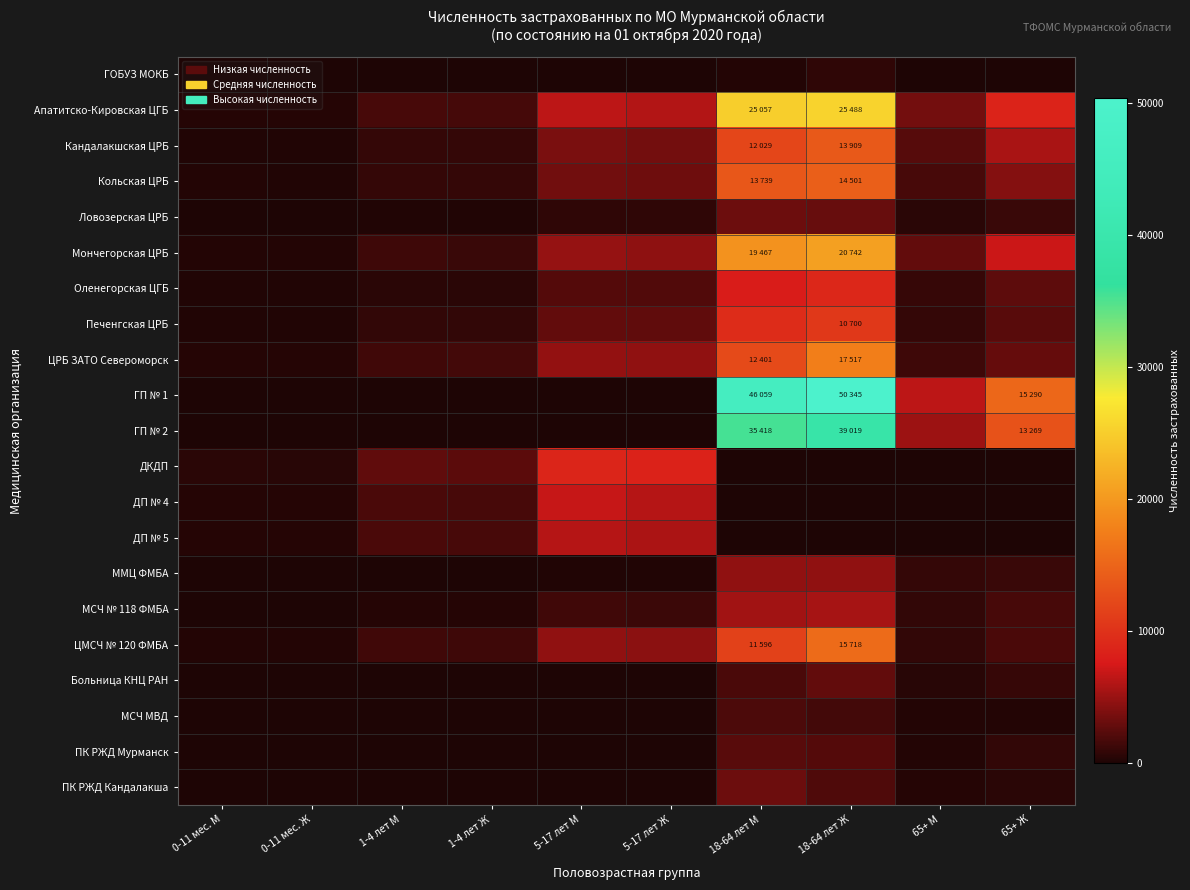

Reading left to right, transcribe all the data shown in this chart.

ГОБУЗ МОКБ: 0-11 мес. М=0	0-11 мес. Ж=0	1-4 лет М=0	1-4 лет Ж=0	5-17 лет М=0	5-17 лет Ж=0	18-64 лет М=258	18-64 лет Ж=782	65+ М=41	65+ Ж=44
Апатитско-Кировская ЦГБ: 0-11 мес. М=321	0-11 мес. Ж=304	1-4 лет М=1726	1-4 лет Ж=1634	5-17 лет М=6414	5-17 лет Ж=6013	18-64 лет М=25057	18-64 лет Ж=25488	65+ М=3503	65+ Ж=8634
Кандалакшская ЦРБ: 0-11 мес. М=163	0-11 мес. Ж=180	1-4 лет М=951	1-4 лет Ж=920	5-17 лет М=3764	5-17 лет Ж=3511	18-64 лет М=12029	18-64 лет Ж=13909	65+ М=2324	65+ Ж=5621
Кольская ЦРБ: 0-11 мес. М=220	0-11 мес. Ж=182	1-4 лет М=912	1-4 лет Ж=886	5-17 лет М=3427	5-17 лет Ж=3286	18-64 лет М=13739	18-64 лет Ж=14501	65+ М=1761	65+ Ж=4166
Ловозерская ЦРБ: 0-11 мес. М=26	0-11 мес. Ж=30	1-4 лет М=184	1-4 лет Ж=183	5-17 лет М=760	5-17 лет Ж=721	18-64 лет М=3157	18-64 лет Ж=2988	65+ М=497	65+ Ж=1163
Мончегорская ЦРБ: 0-11 мес. М=252	0-11 мес. Ж=220	1-4 лет М=1288	1-4 лет Ж=1171	5-17 лет М=4902	5-17 лет Ж=4590	18-64 лет М=19467	18-64 лет Ж=20742	65+ М=2838	65+ Ж=7003
Оленегорская ЦГБ: 0-11 мес. М=104	0-11 мес. Ж=106	1-4 лет М=579	1-4 лет Ж=511	5-17 лет М=2240	5-17 лет Ж=2153	18-64 лет М=7904	18-64 лет Ж=8995	65+ М=1032	65+ Ж=2613
Печенгская ЦРБ: 0-11 мес. М=162	0-11 мес. Ж=159	1-4 лет М=871	1-4 лет Ж=876	5-17 лет М=2838	5-17 лет Ж=2714	18-64 лет М=9519	18-64 лет Ж=10700	65+ М=901	65+ Ж=2428
ЦРБ ЗАТО Североморск: 0-11 мес. М=301	0-11 мес. Ж=315	1-4 лет М=1463	1-4 лет Ж=1476	5-17 лет М=4764	5-17 лет Ж=4718	18-64 лет М=12401	18-64 лет Ж=17517	65+ М=1296	65+ Ж=2872
ГП № 1: 0-11 мес. М=0	0-11 мес. Ж=0	1-4 лет М=0	1-4 лет Ж=0	5-17 лет М=0	5-17 лет Ж=0	18-64 лет М=46059	18-64 лет Ж=50345	65+ М=6416	65+ Ж=15290
ГП № 2: 0-11 мес. М=0	0-11 мес. Ж=0	1-4 лет М=0	1-4 лет Ж=0	5-17 лет М=0	5-17 лет Ж=0	18-64 лет М=35418	18-64 лет Ж=39019	65+ М=5206	65+ Ж=13269
ДКДП: 0-11 мес. М=536	0-11 мес. Ж=486	1-4 лет М=2695	1-4 лет Ж=2510	5-17 лет М=8847	5-17 лет Ж=8477	18-64 лет М=0	18-64 лет Ж=0	65+ М=0	65+ Ж=0
ДП № 4: 0-11 мес. М=323	0-11 мес. Ж=353	1-4 лет М=1805	1-4 лет Ж=1765	5-17 лет М=6840	5-17 лет Ж=6121	18-64 лет М=0	18-64 лет Ж=0	65+ М=0	65+ Ж=0
ДП № 5: 0-11 мес. М=358	0-11 мес. Ж=340	1-4 лет М=1792	1-4 лет Ж=1701	5-17 лет М=6189	5-17 лет Ж=5733	18-64 лет М=0	18-64 лет Ж=0	65+ М=0	65+ Ж=0
ММЦ ФМБА: 0-11 мес. М=13	0-11 мес. Ж=8	1-4 лет М=36	1-4 лет Ж=24	5-17 лет М=111	5-17 лет Ж=106	18-64 лет М=4670	18-64 лет Ж=4691	65+ М=938	65+ Ж=1126
МСЧ № 118 ФМБА: 0-11 мес. М=64	0-11 мес. Ж=53	1-4 лет М=362	1-4 лет Ж=311	5-17 лет М=1390	5-17 лет Ж=1278	18-64 лет М=5366	18-64 лет Ж=5547	65+ М=789	65+ Ж=1754
ЦМСЧ № 120 ФМБА: 0-11 мес. М=254	0-11 мес. Ж=242	1-4 лет М=1470	1-4 лет Ж=1289	5-17 лет М=4698	5-17 лет Ж=4509	18-64 лет М=11596	18-64 лет Ж=15718	65+ М=880	65+ Ж=1784
Больница КНЦ РАН: 0-11 мес. М=0	0-11 мес. Ж=0	1-4 лет М=0	1-4 лет Ж=0	5-17 лет М=0	5-17 лет Ж=0	18-64 лет М=1853	18-64 лет Ж=2844	65+ М=448	65+ Ж=1025
МСЧ МВД: 0-11 мес. М=0	0-11 мес. Ж=0	1-4 лет М=0	1-4 лет Ж=0	5-17 лет М=0	5-17 лет Ж=0	18-64 лет М=1883	18-64 лет Ж=1476	65+ М=271	65+ Ж=202
ПК РЖД Мурманск: 0-11 мес. М=0	0-11 мес. Ж=0	1-4 лет М=0	1-4 лет Ж=0	5-17 лет М=0	5-17 лет Ж=0	18-64 лет М=2385	18-64 лет Ж=2228	65+ М=292	65+ Ж=835
ПК РЖД Кандалакша: 0-11 мес. М=0	0-11 мес. Ж=0	1-4 лет М=0	1-4 лет Ж=0	5-17 лет М=0	5-17 лет Ж=0	18-64 лет М=3151	18-64 лет Ж=2047	65+ М=371	65+ Ж=569